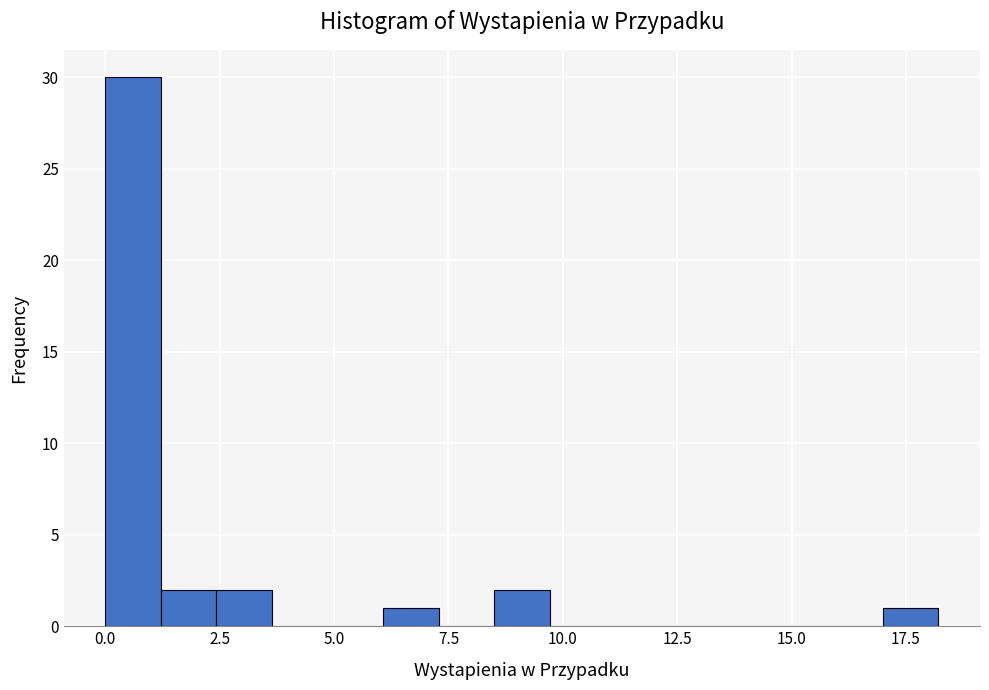

Read against the x-axis, roughly where is the centre of the tallest bar?

0.5